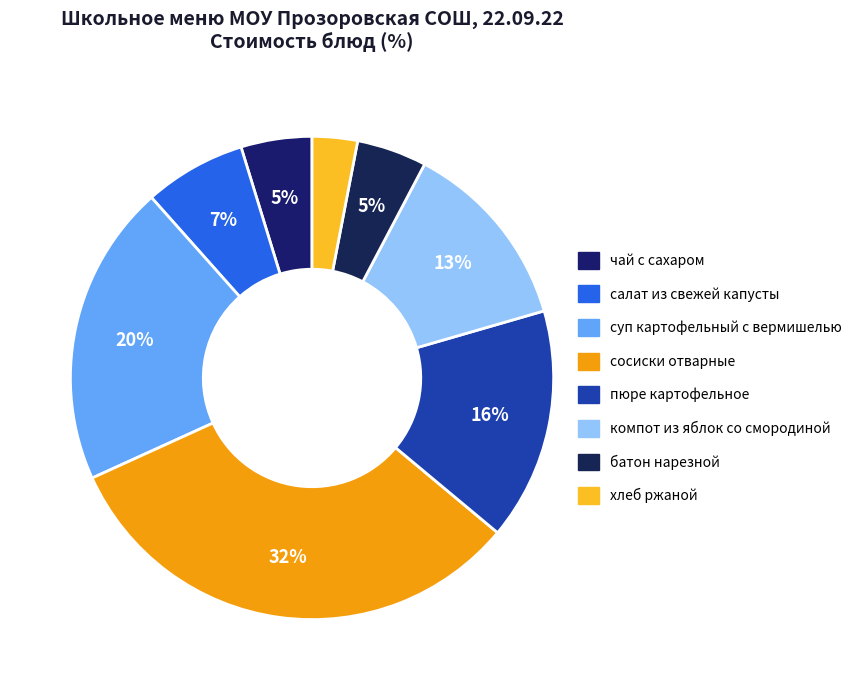

How many segments does this pie chart have?

8